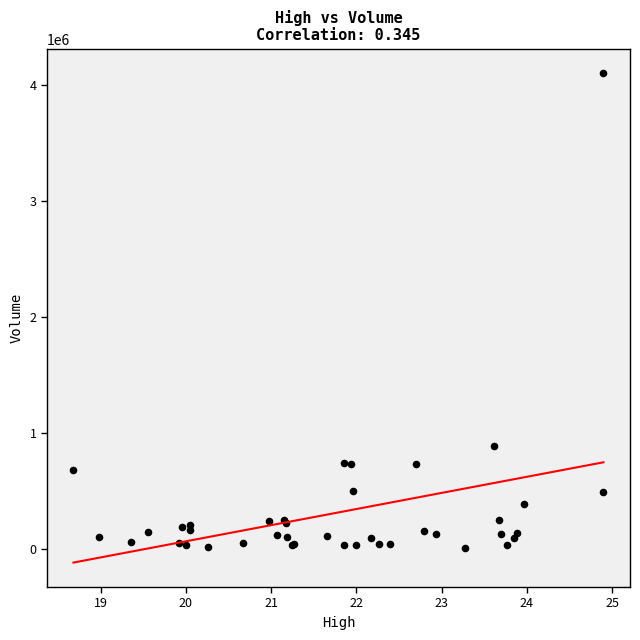

What Y value in the scatter plot is closest to 2057000?

891800